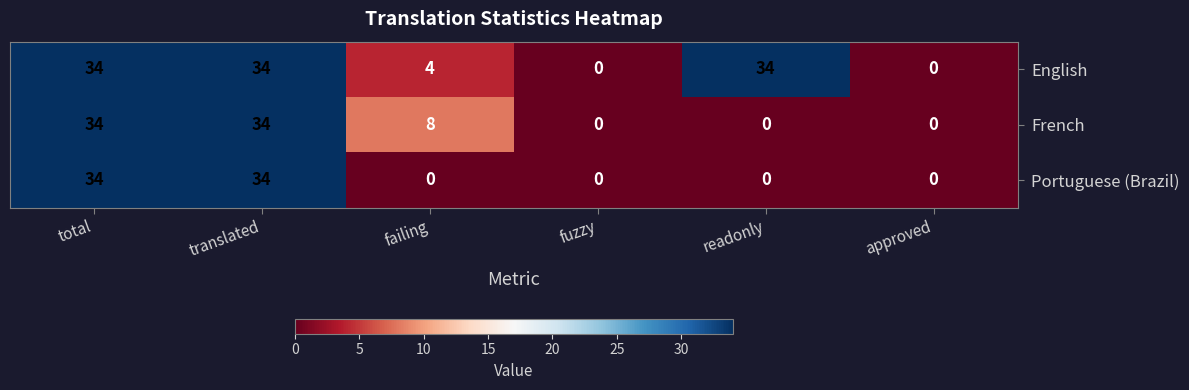

At how many categories does at least one series exceed 6?

4